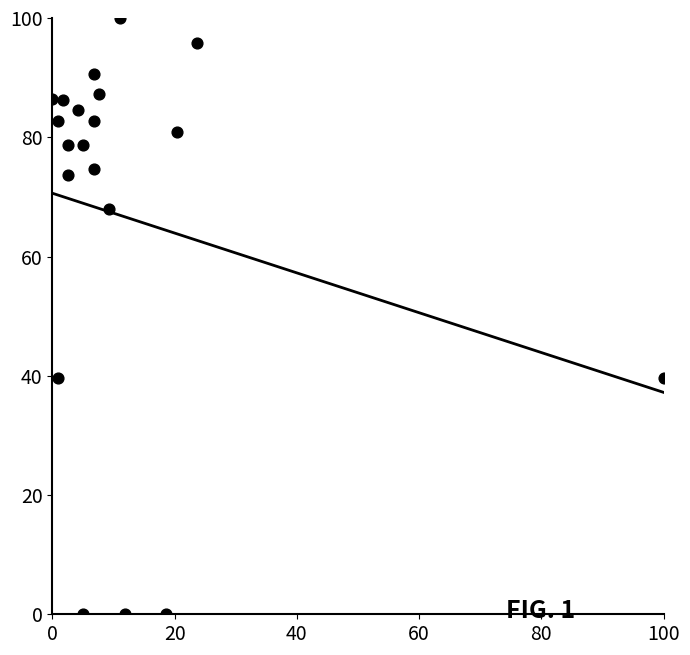

What is the range of X values (max minus min)?

100.0